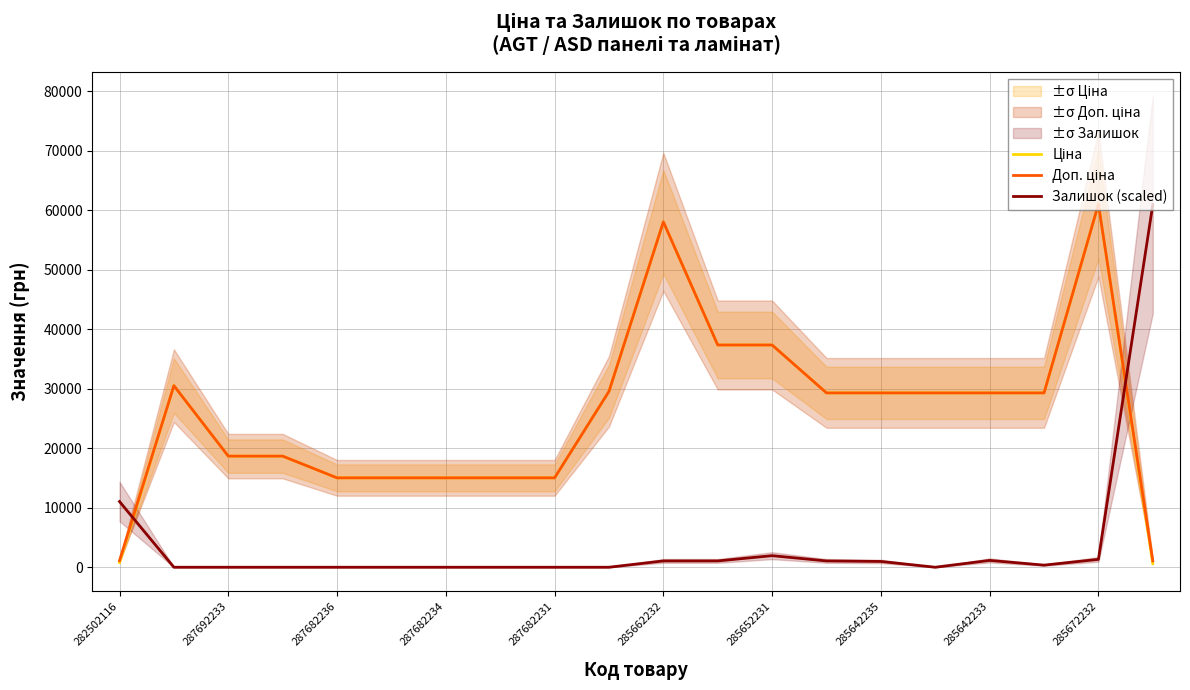

True or false: Залишок (scaled) has a value of 0.0 at 287682231.

True